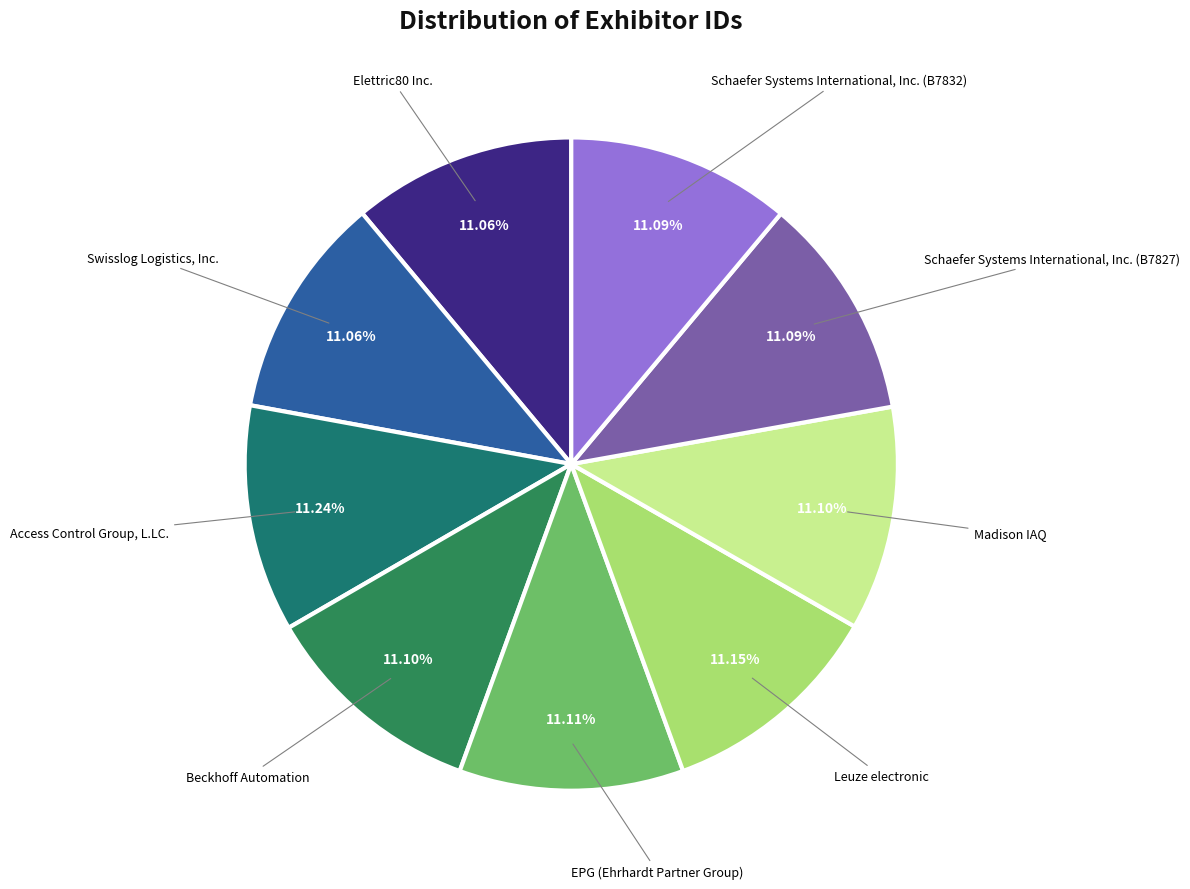

How many slices are in this pie chart?

9